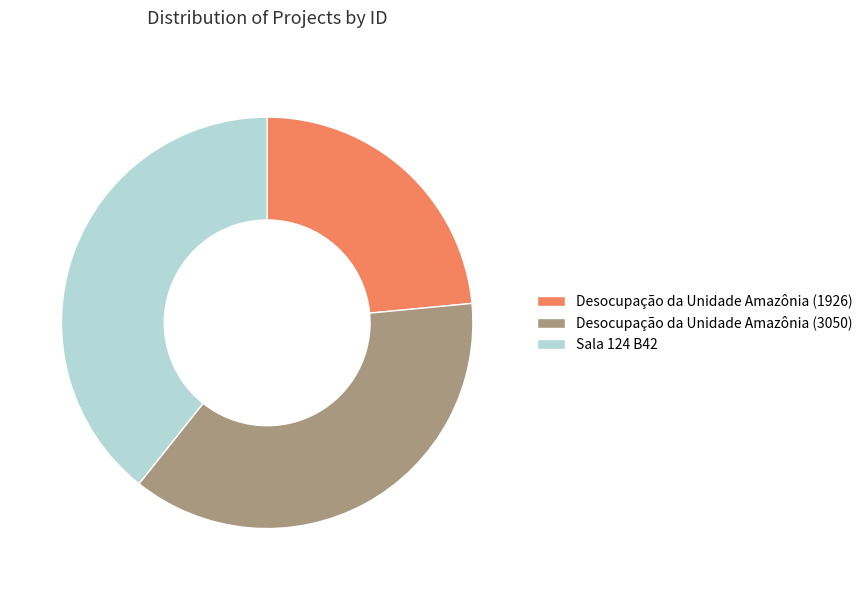

Which slice is the smallest?

Desocupação da Unidade Amazônia (1926)